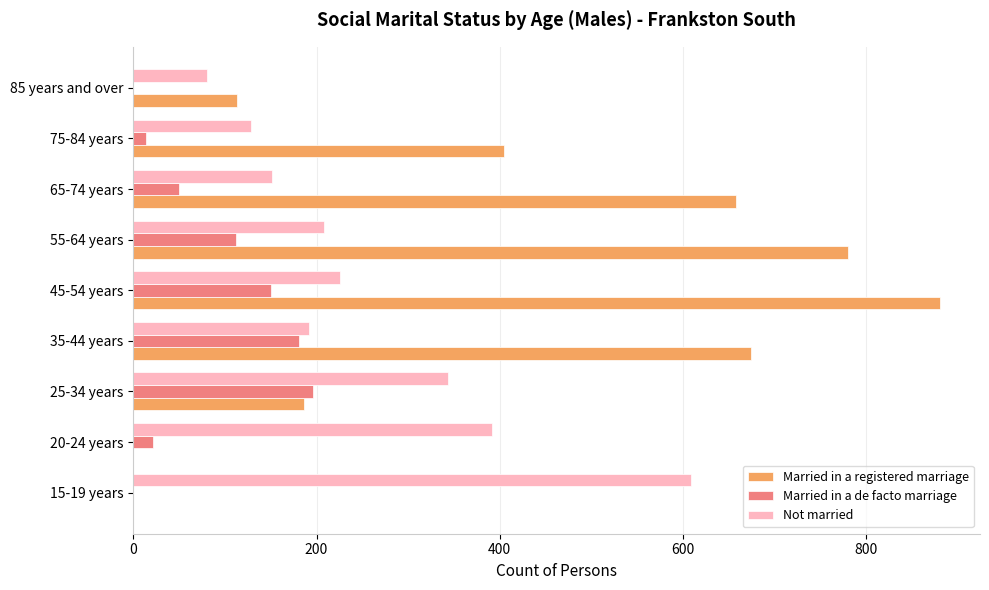

The value of Married in a registered marriage at 75-84 years is 116. True or false?

False